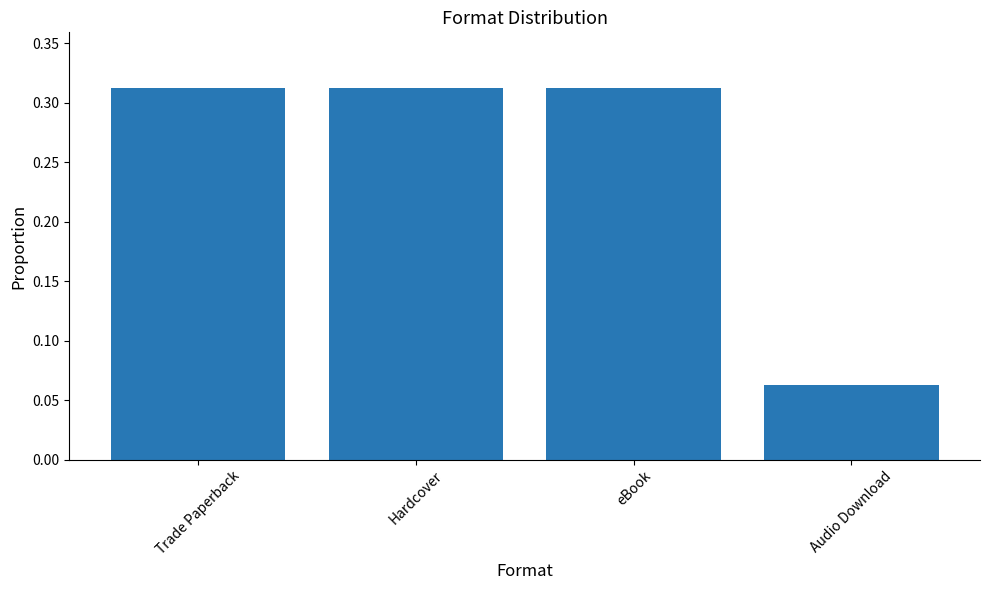

What is the sum of the values at Audio Download and eBook?

0.4